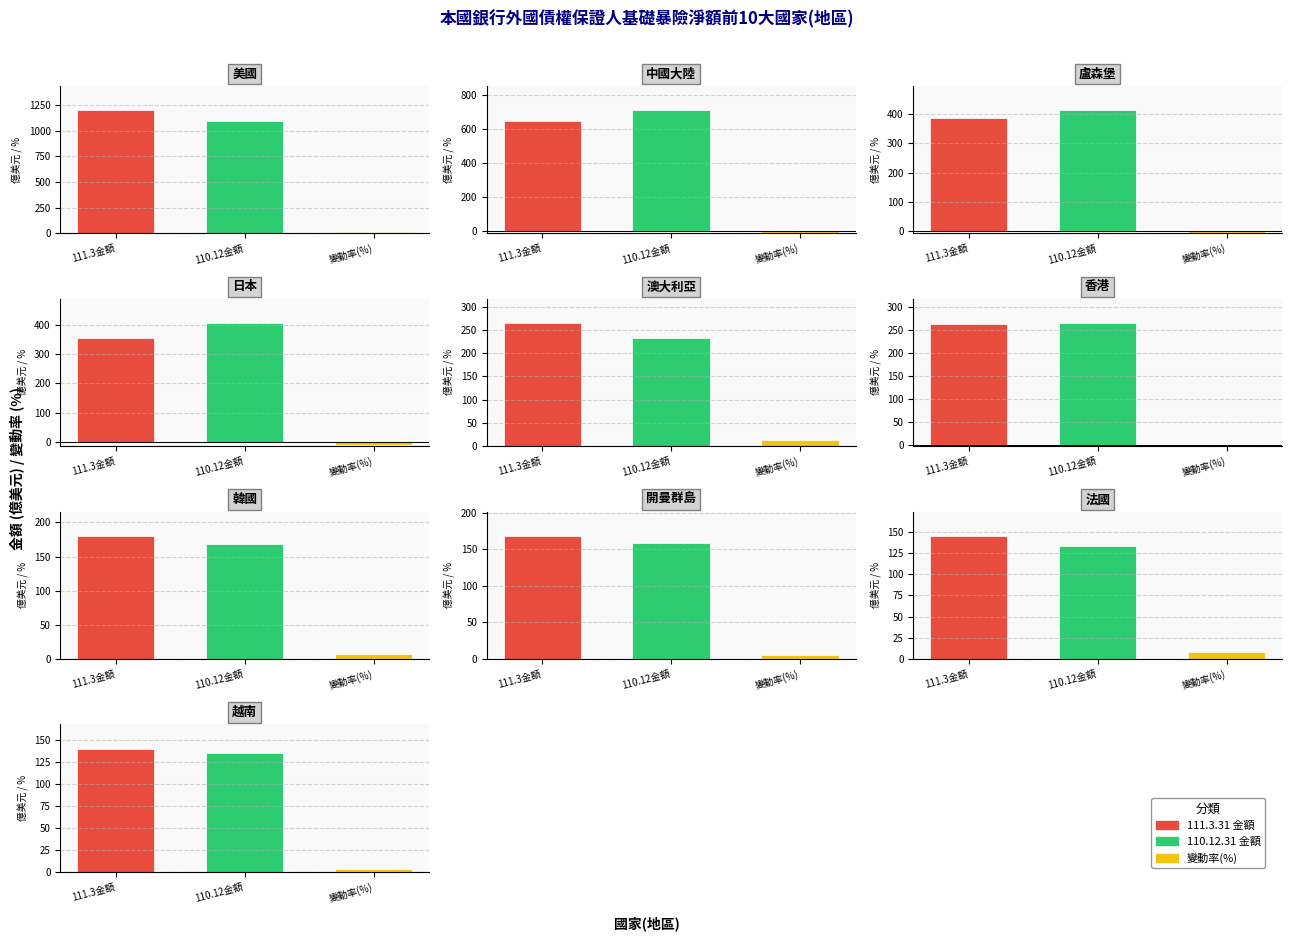

Is the value of 111.3.31 比重 at 法國 greater than the value of 110.12.31 金額 at 美國?

No